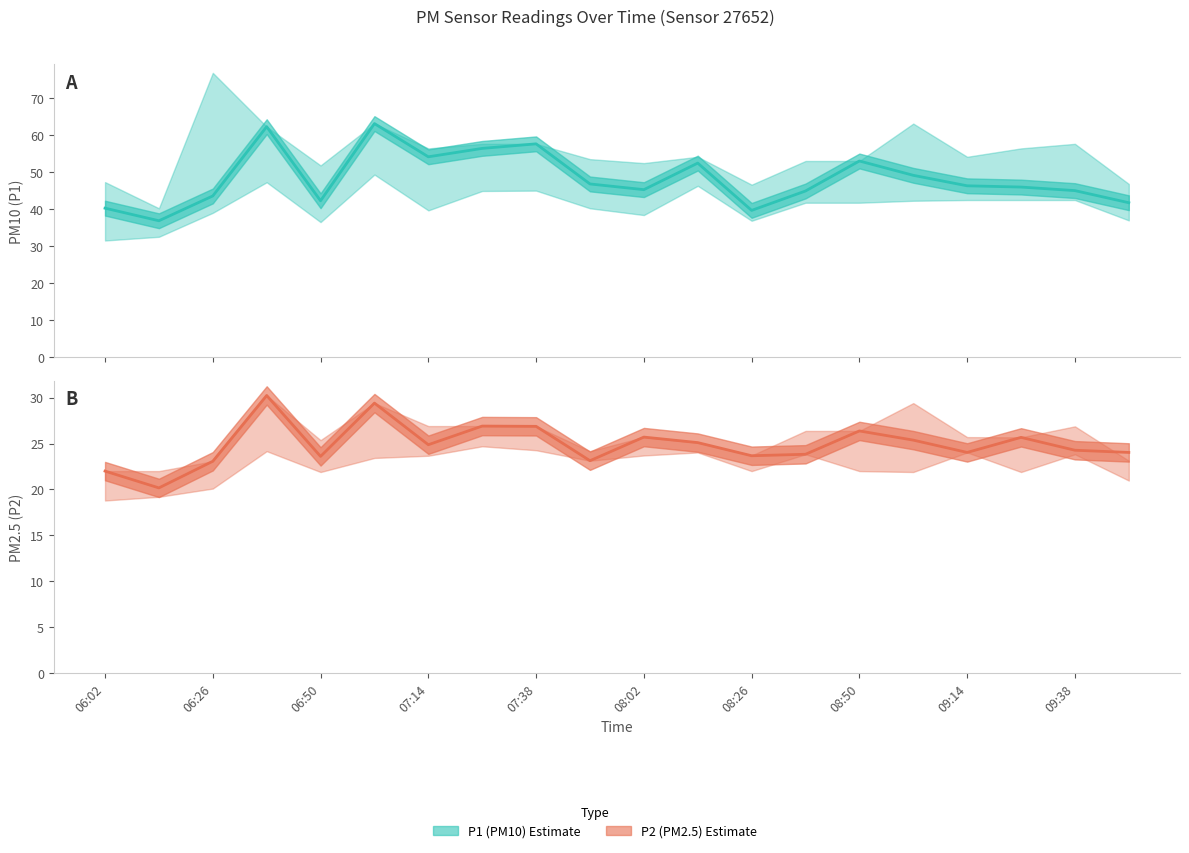

At how many categories does at least one series exceed 22?

20